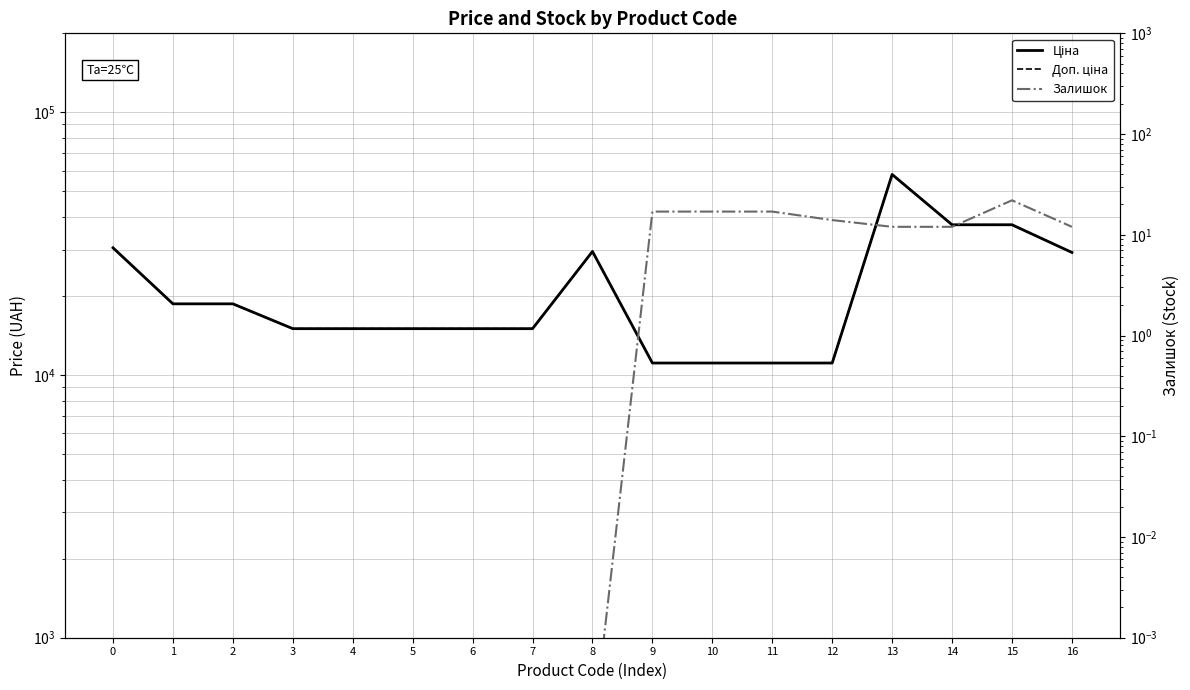

What is the spread (max minus min) of values at 13?

58025.0